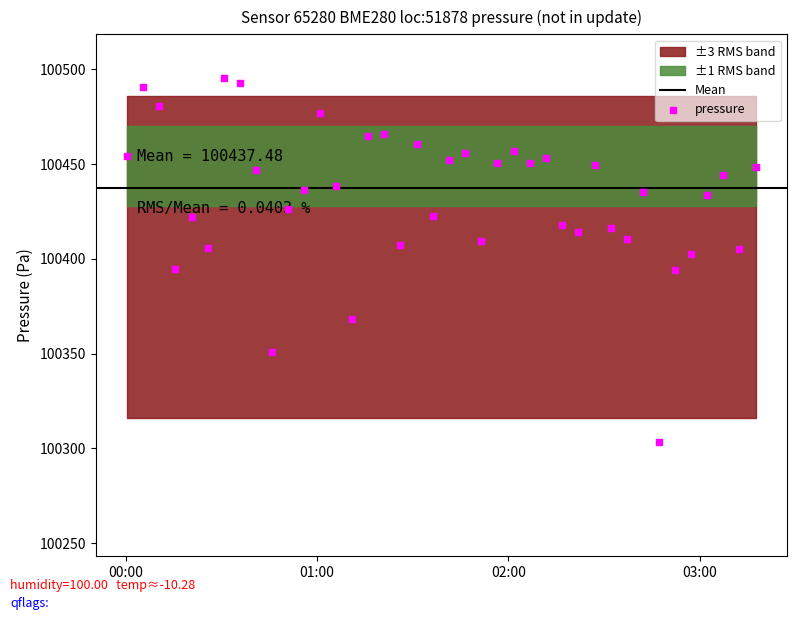

Approximately how many times larger is the value at 2024-02-21T00:35:43 compared to 2024-02-21T02:11:43?

1.0